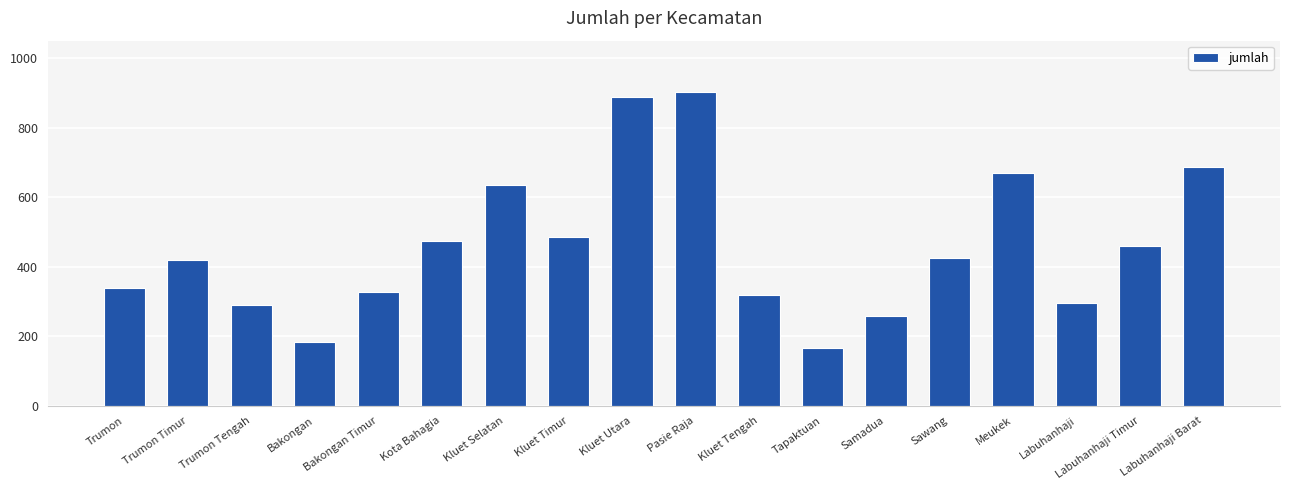

Approximately how many times larger is the value at Kluet Selatan compared to Bakongan?

3.5